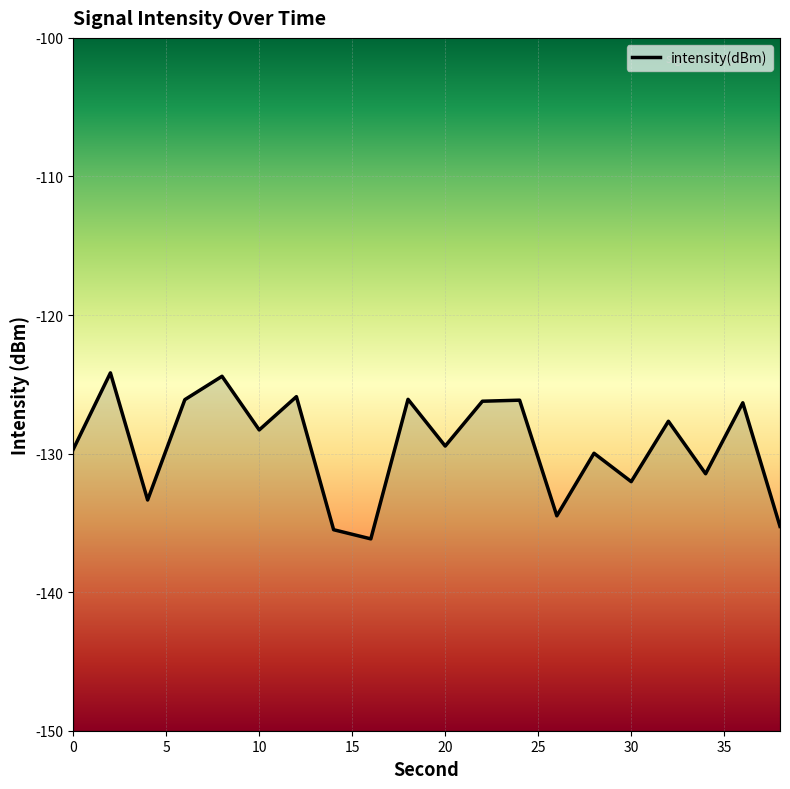

Which category has the highest value across all series?

2